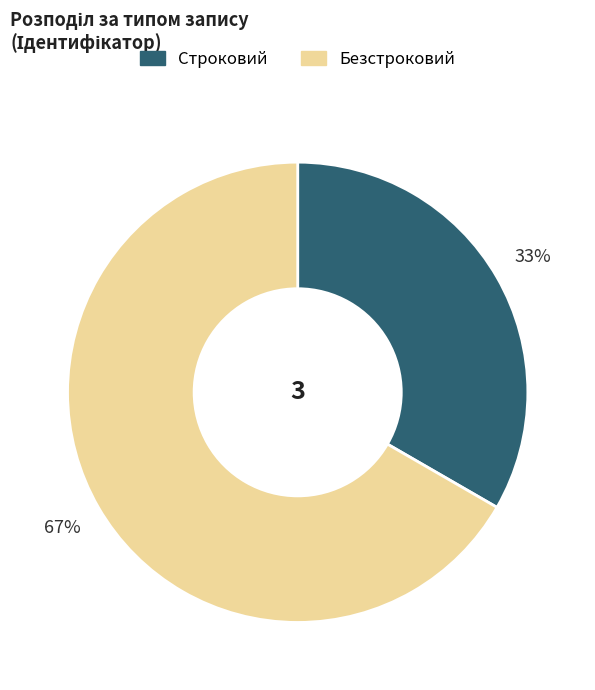

Between Безстроковий and Строковий, which is larger?

Безстроковий